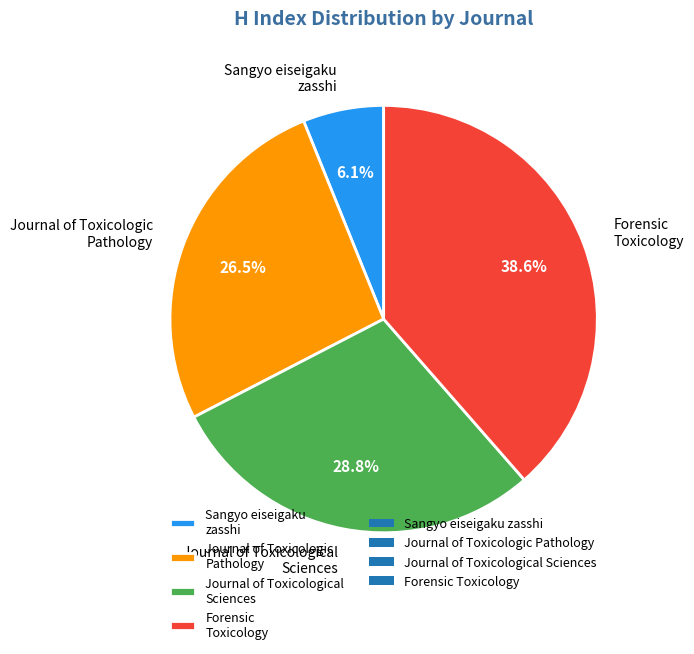

Rank the categories by value from lowest to highest.

Sangyo eiseigaku zasshi, Journal of Toxicologic Pathology, Journal of Toxicological Sciences, Forensic Toxicology